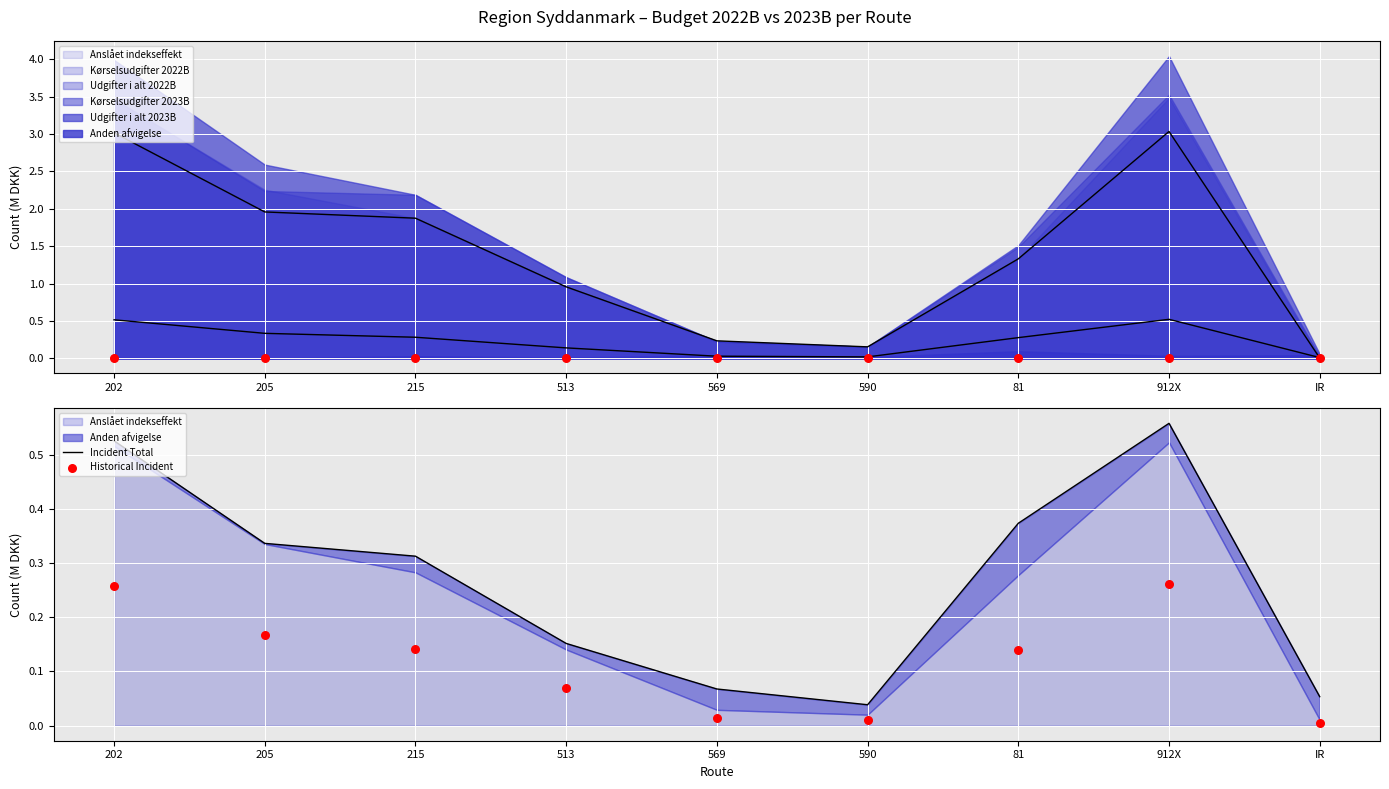

Which series has the widest spread of Y values?

Incident Total